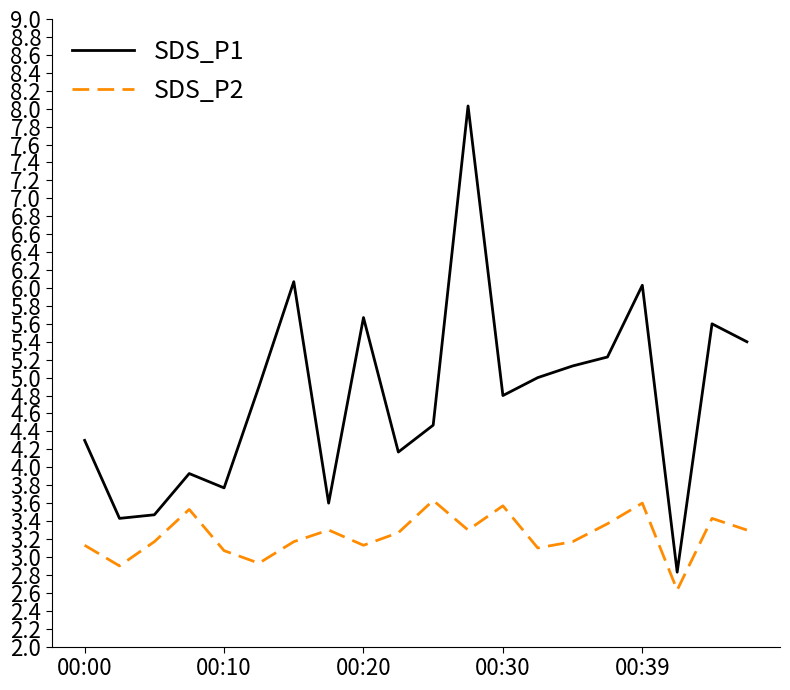

Which series has the widest spread of values?

SDS_P1